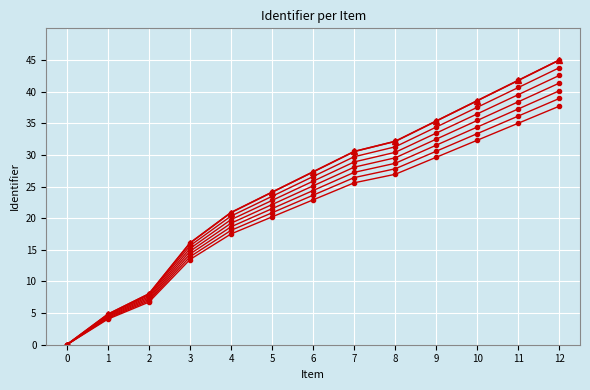

Is this an area chart (filled region under the line)?

No